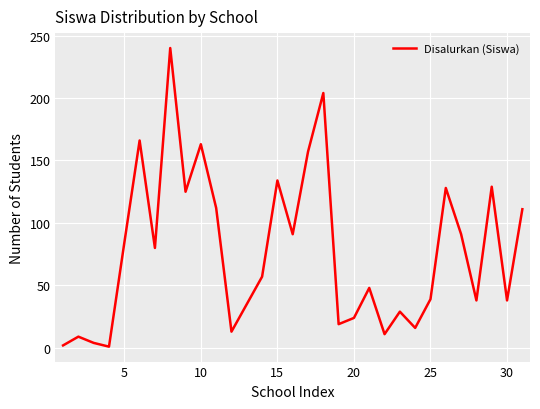

Count the number of data series in this chart.

1